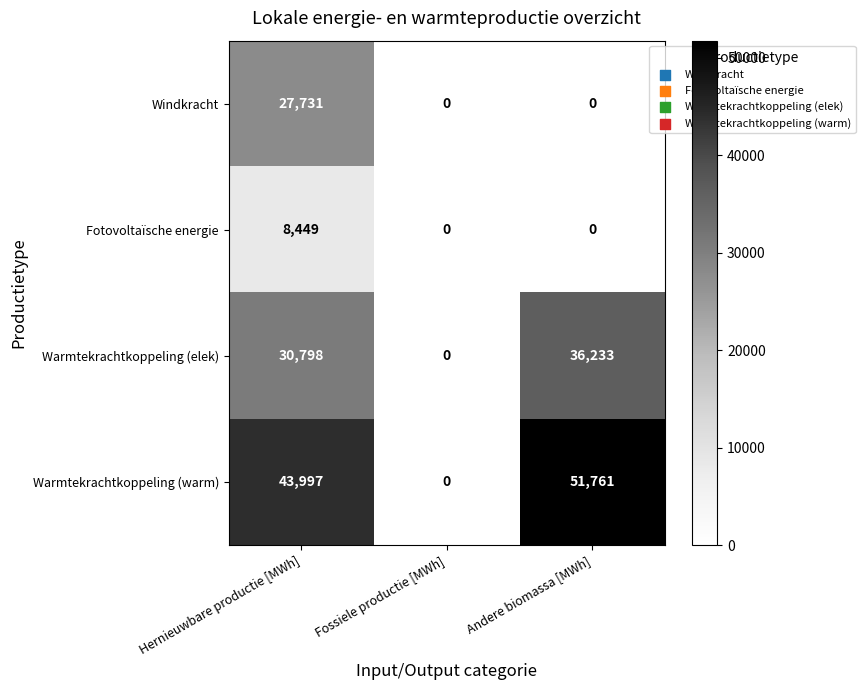

What is the average value of the Fotovoltaïsche energie series?

2816